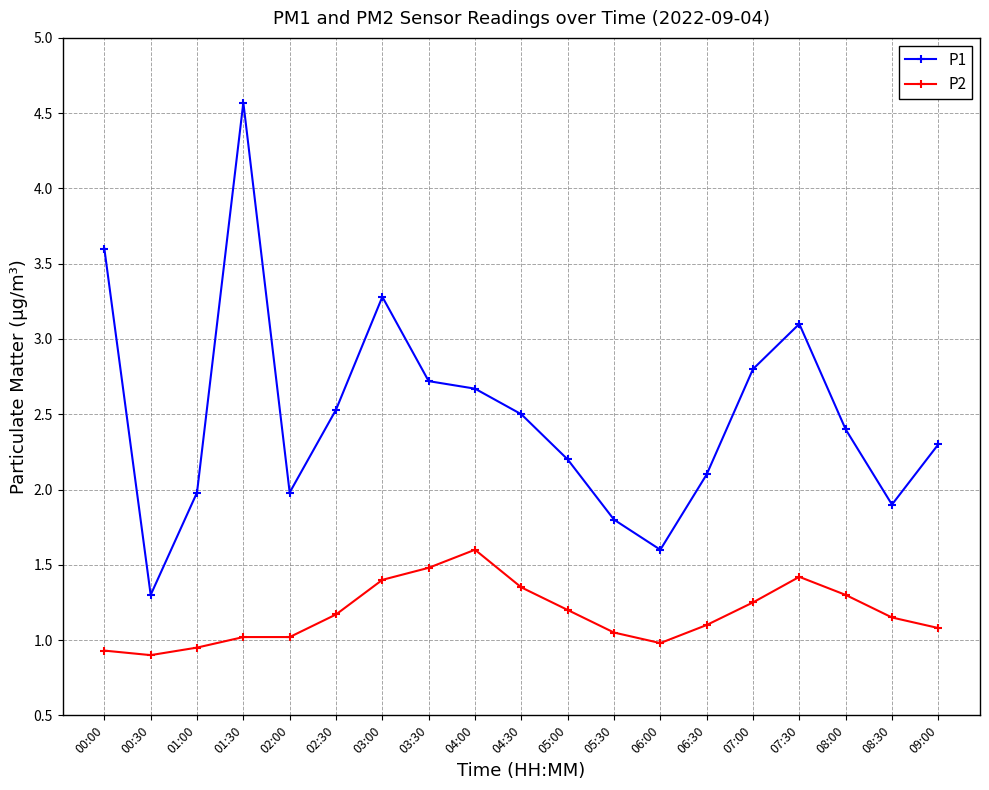

True or false: P1 and P2 intersect in this chart.

False